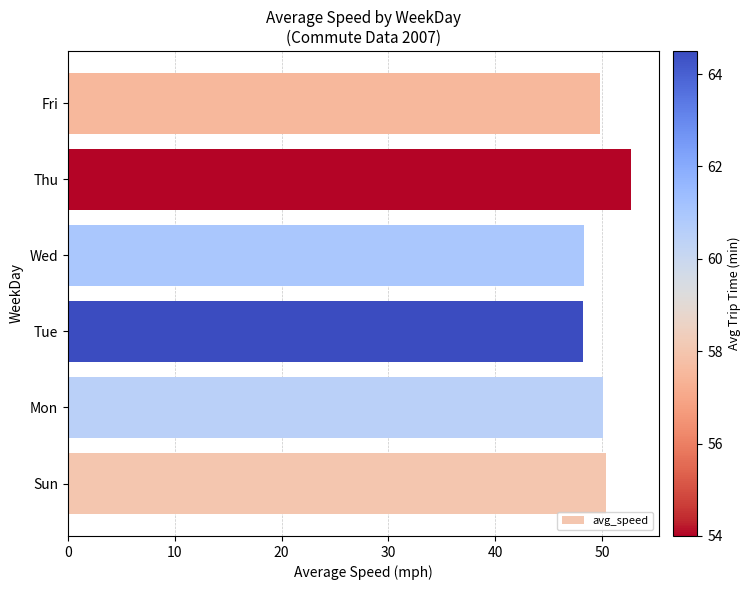

The value at Thu is 52.7. True or false?

True